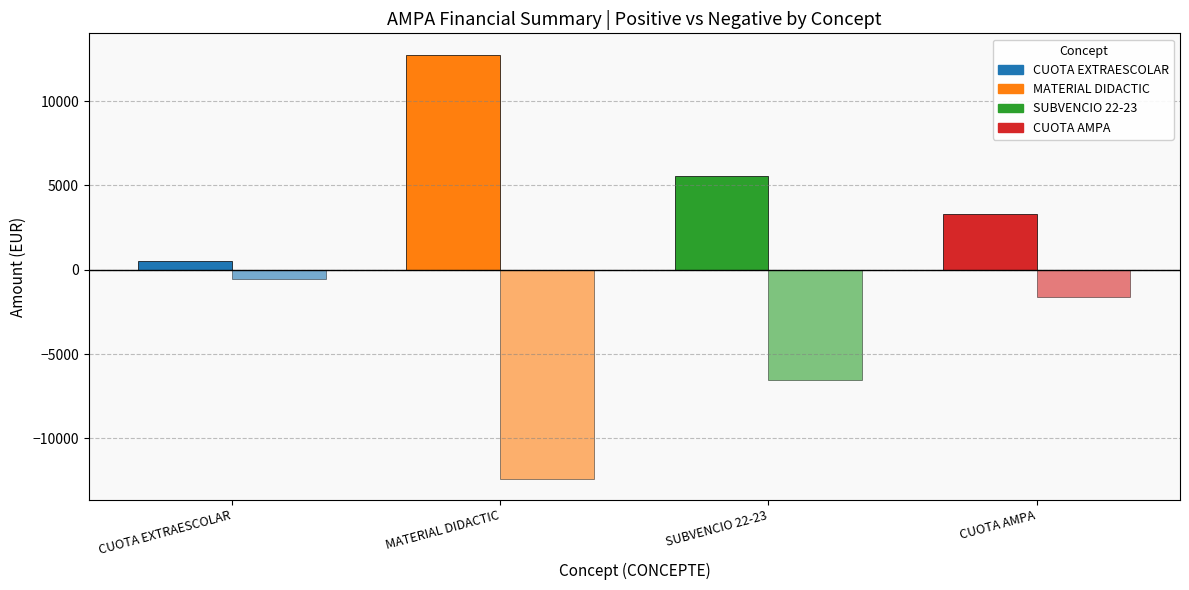

Which has a higher value, CUOTA AMPA or CUOTA EXTRAESCOLAR?

CUOTA AMPA